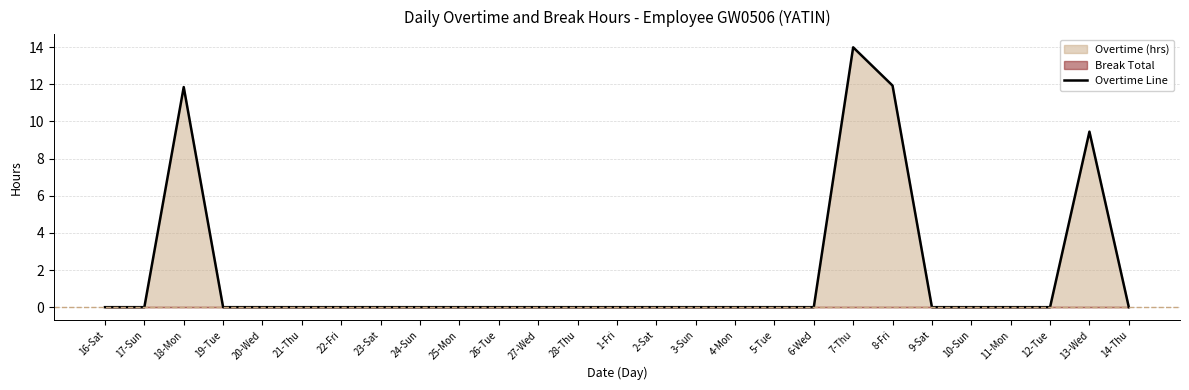

At which category does the chart reach its peak across all series?

7-Thu